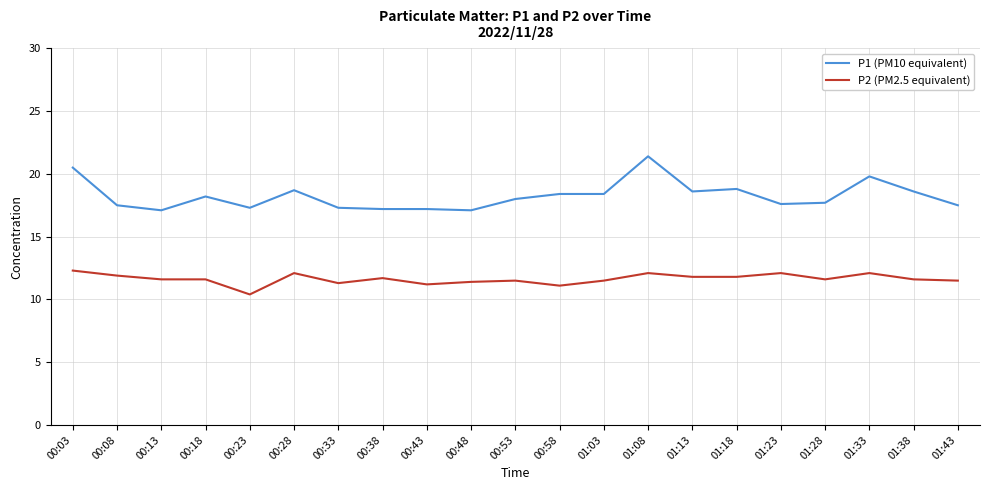

Which category has the highest value across all series?

01:08